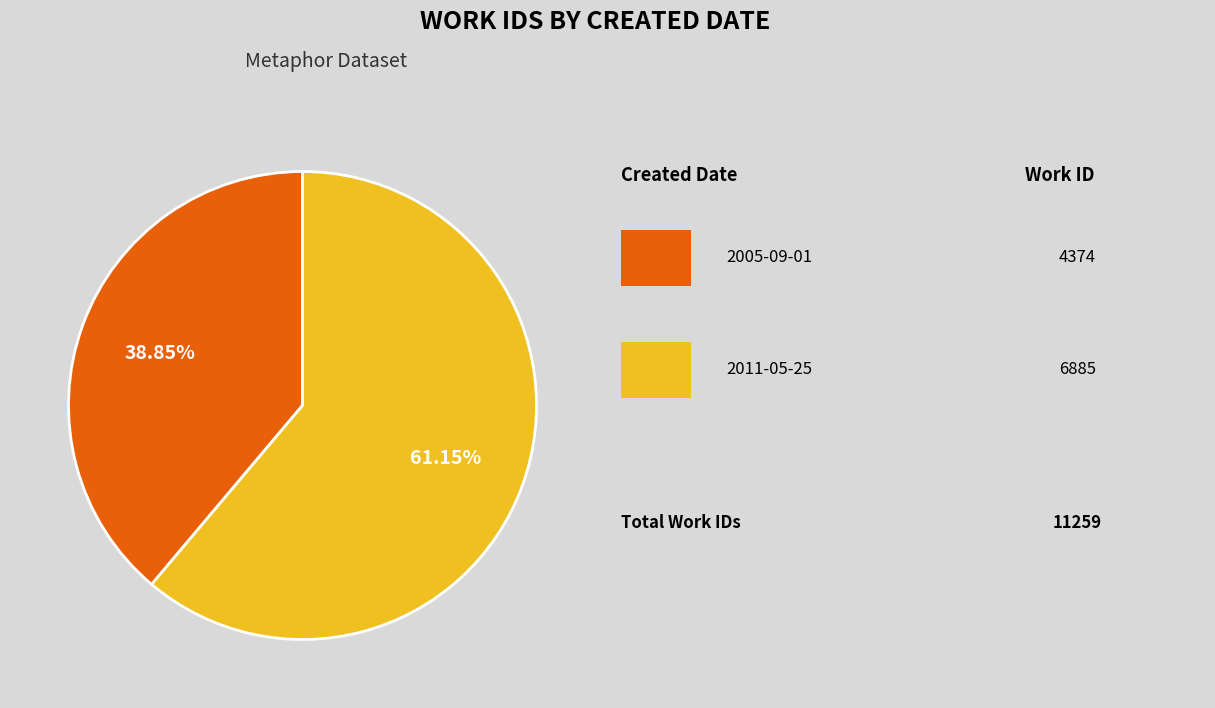

Is there a majority slice in this chart?

Yes